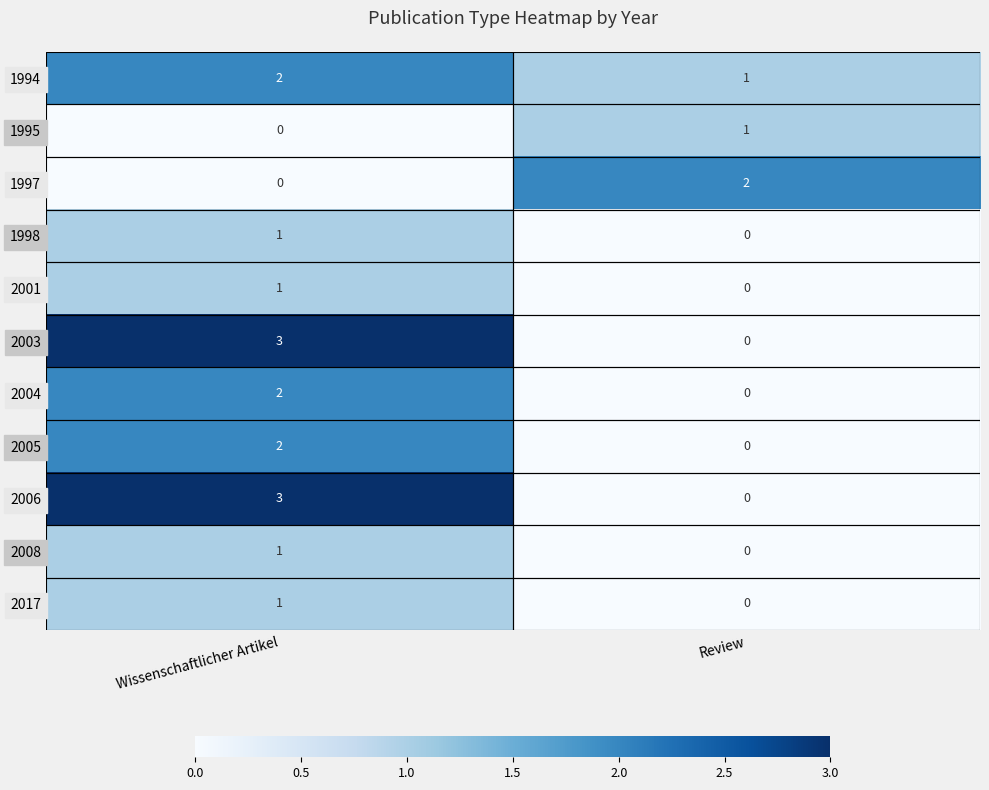

Is the value of 2008 at Wissenschaftlicher Artikel greater than the value of 2003 at Review?

Yes